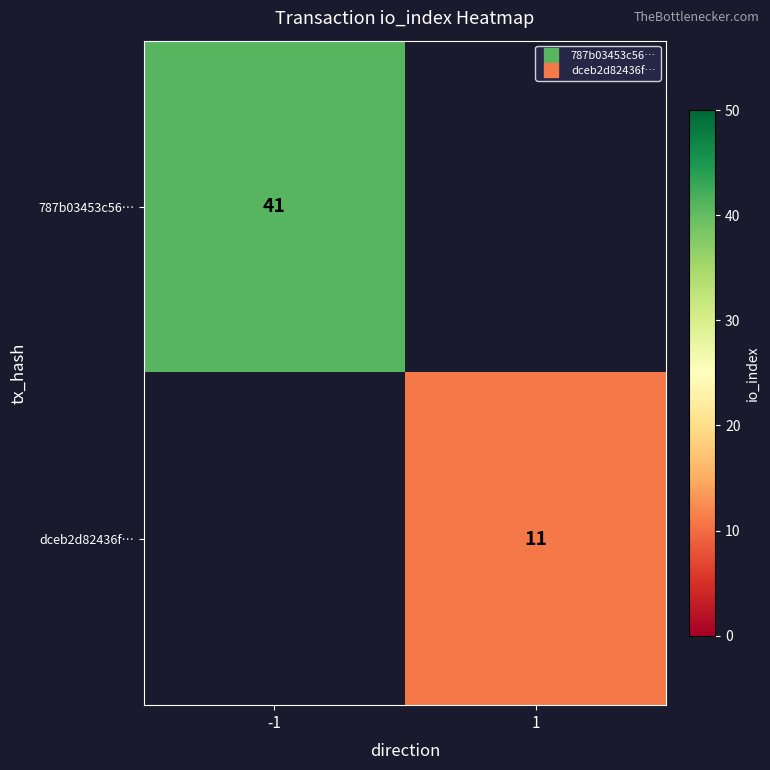

What is the greatest value displayed?

41.0